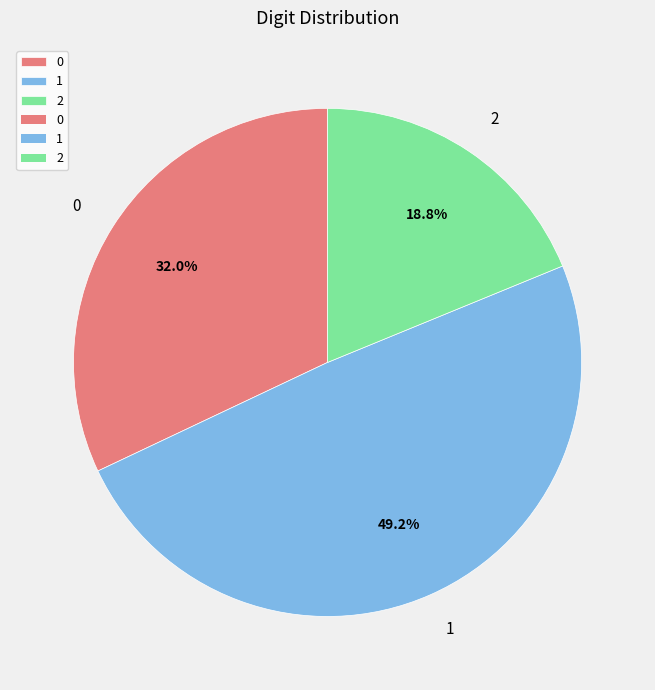

The 0 slice represents 43% of the pie. True or false?

False